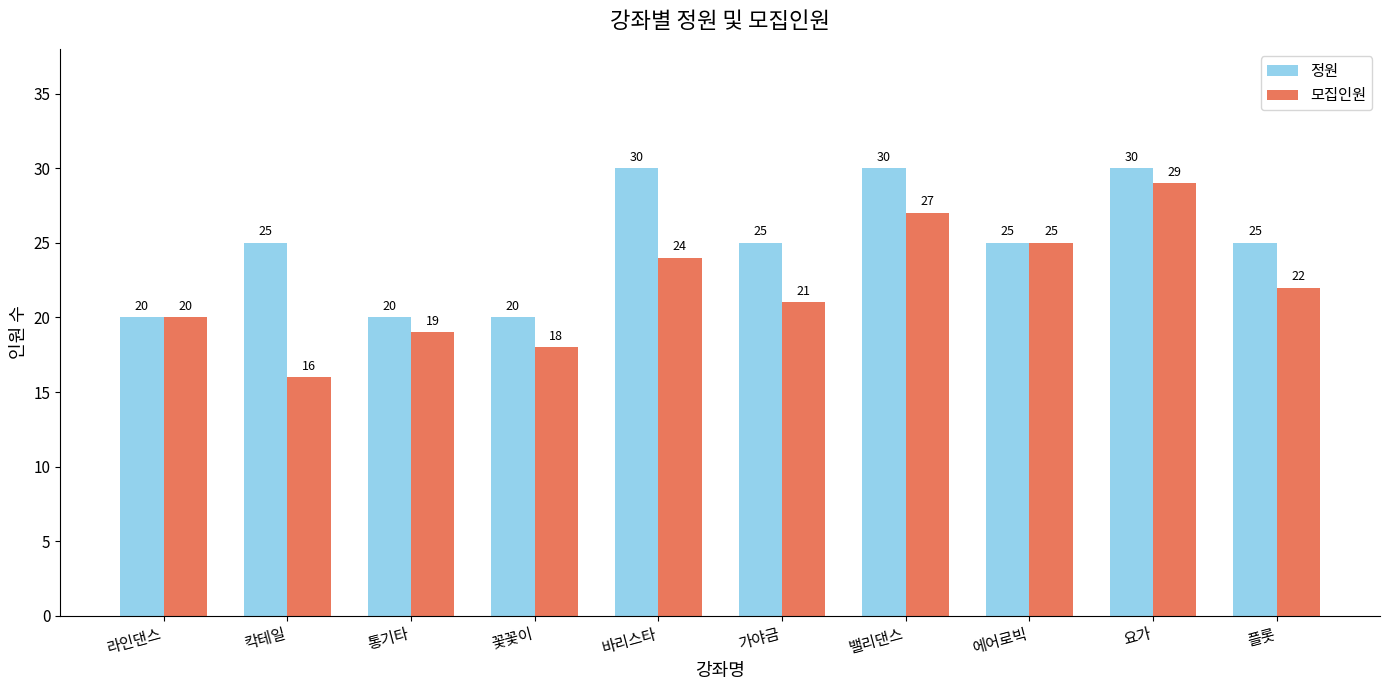

What is the difference between the highest and lowest values at 가야금?

4